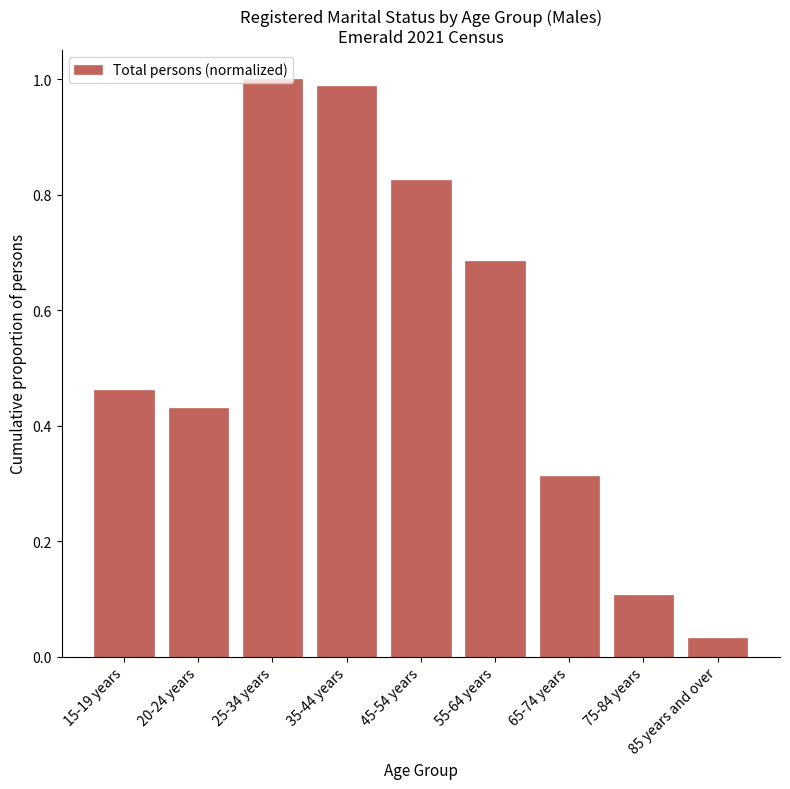

At which label is the value closest to 0?

85 years and over